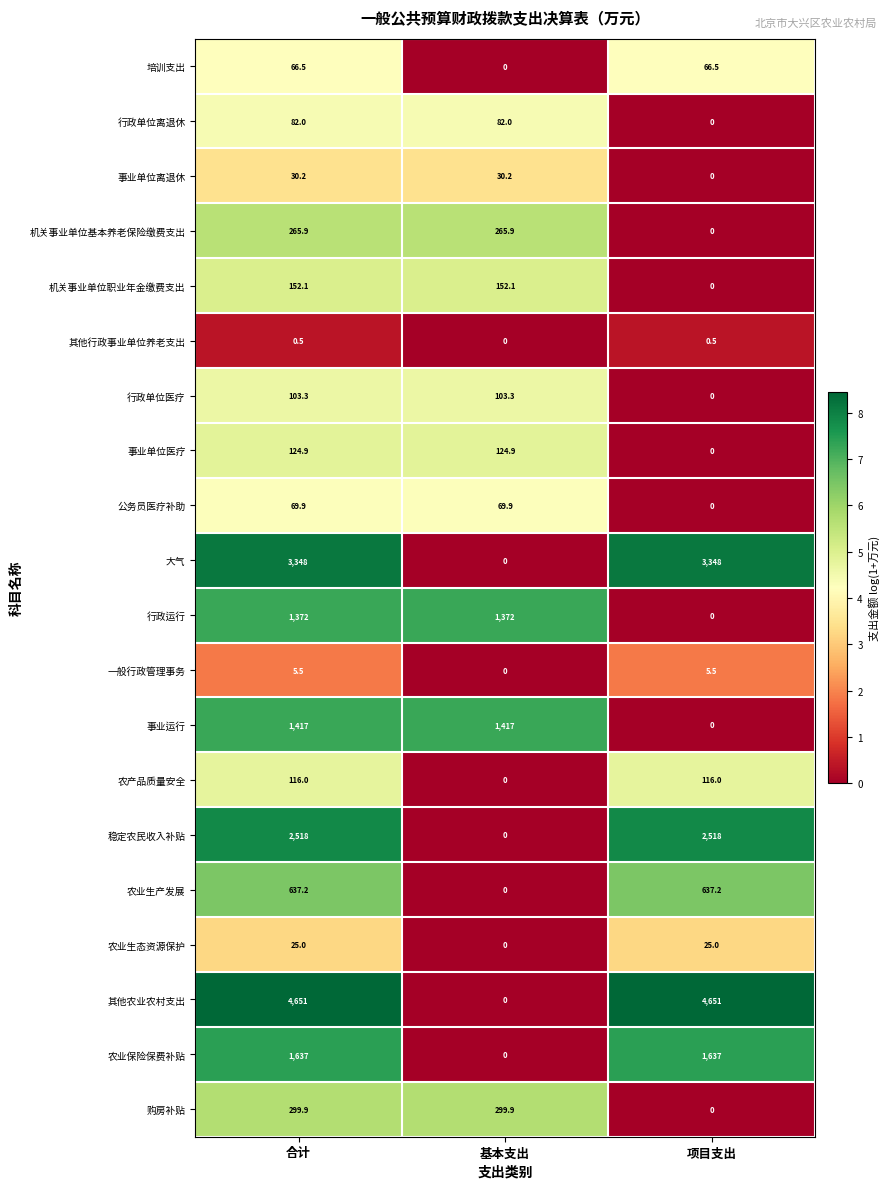

How many series are shown in this chart?

20